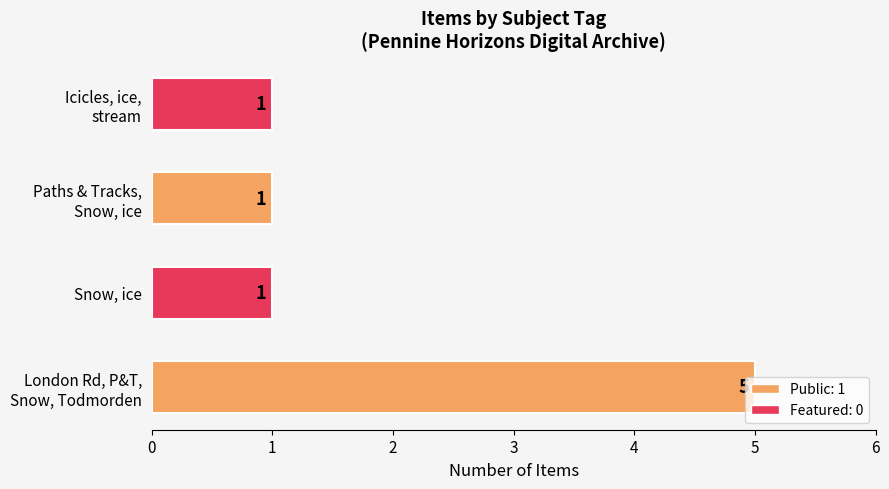

Are the bars horizontal?

Yes